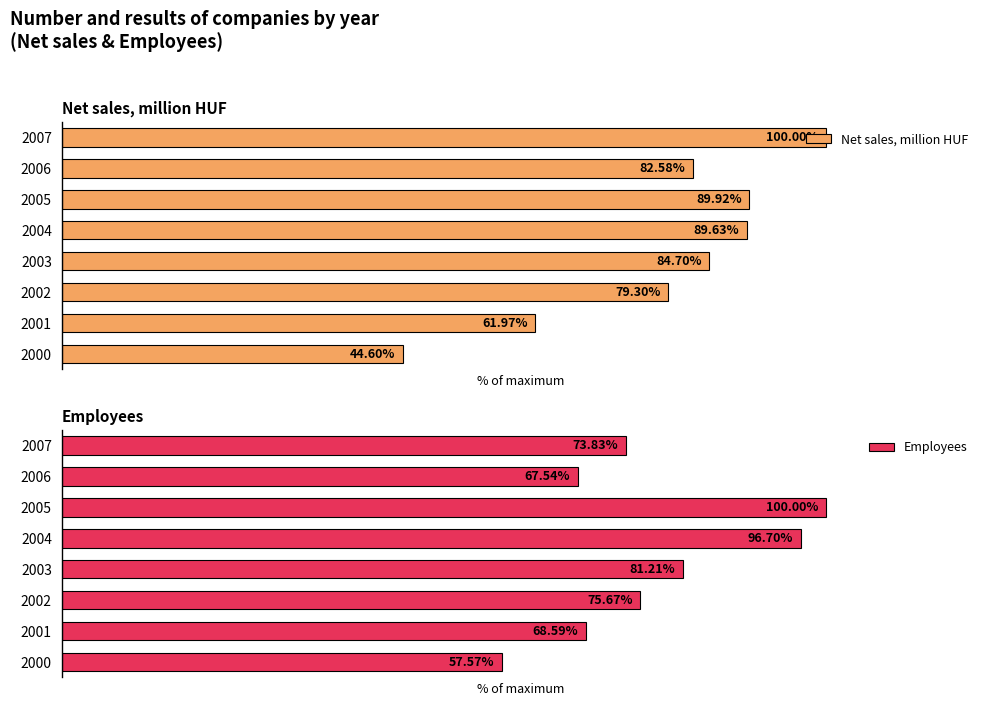

Are the bars horizontal?

Yes